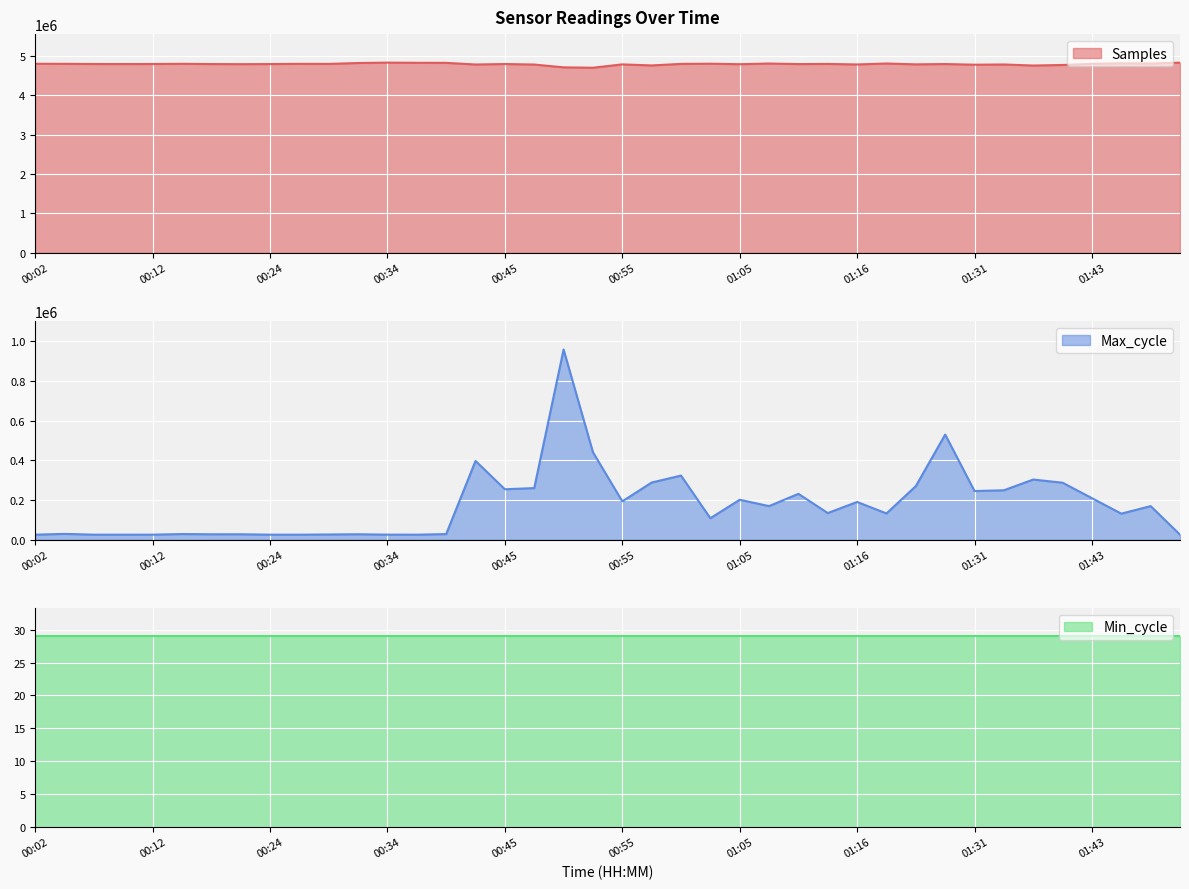

Which series has the largest range (max minus min)?

Max_cycle